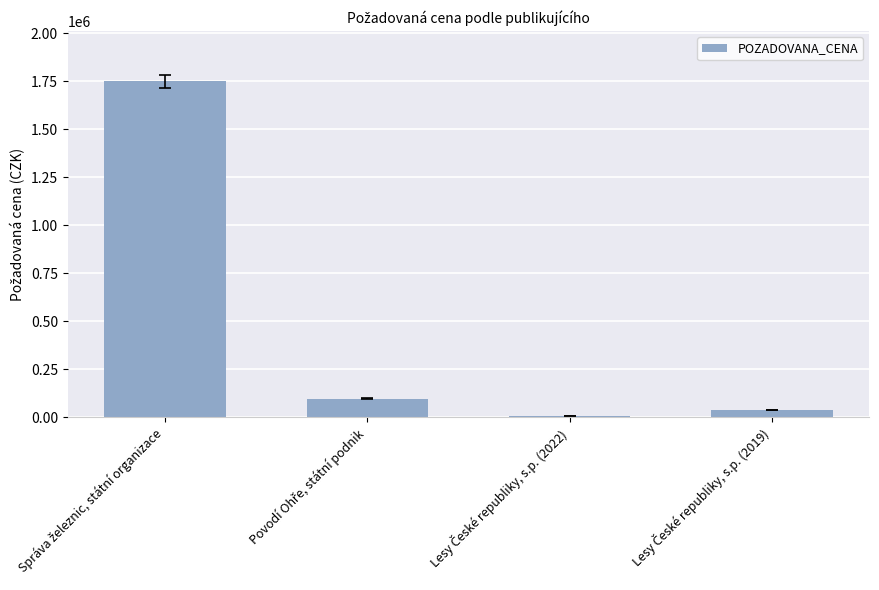

What is the maximum value shown in the chart?

1749000